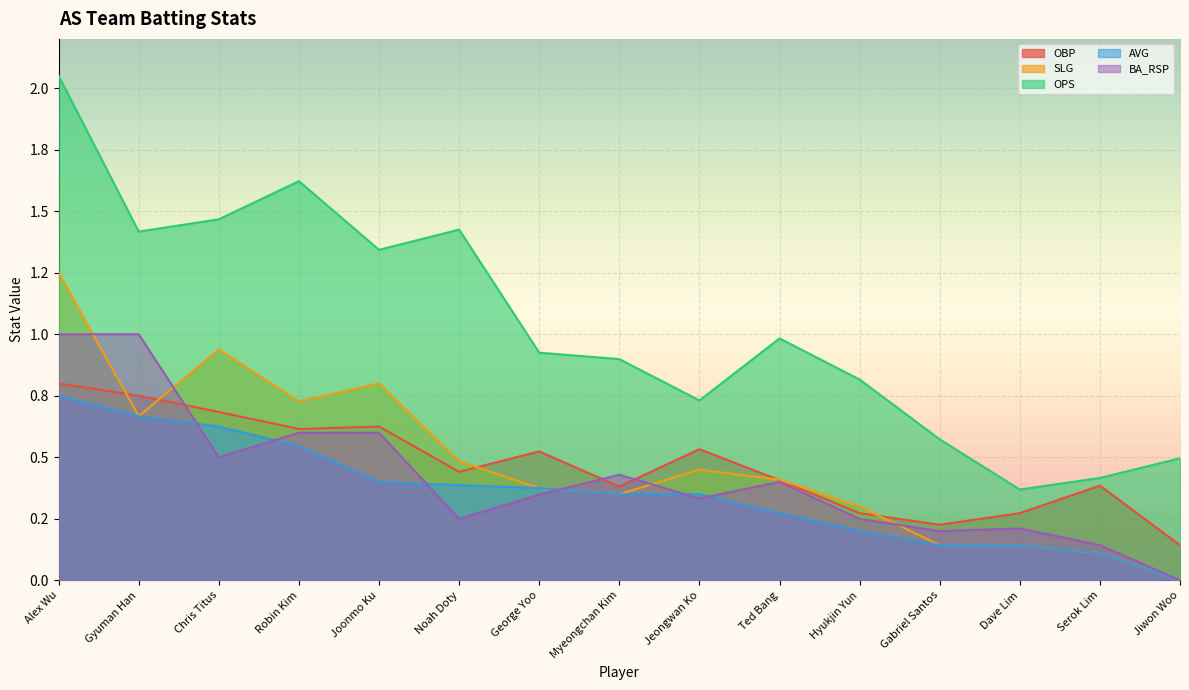

At Jiwon Woo, list the series in order from smallest to largest.

SLG, AVG, BA_RSP, OBP, OPS